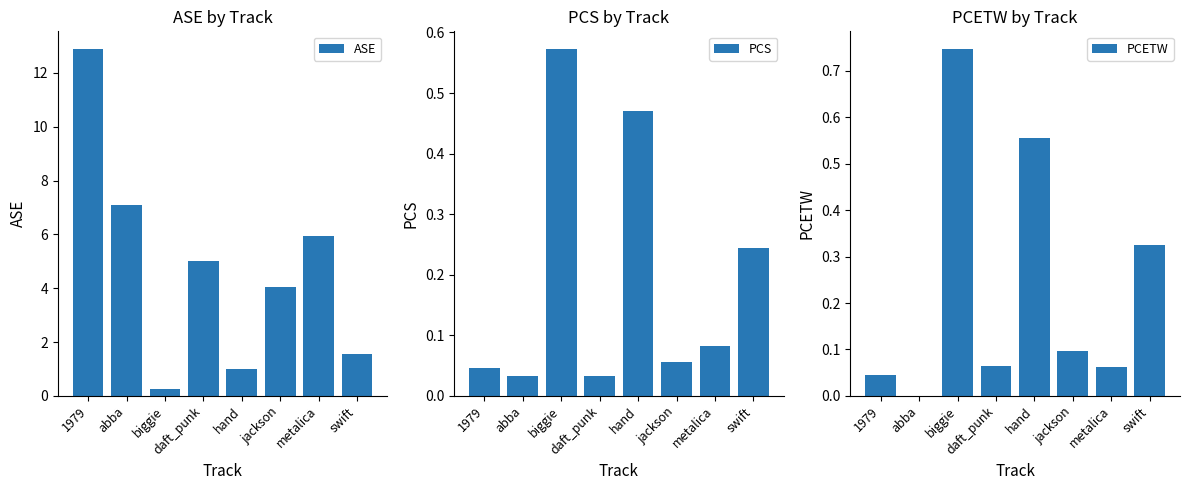

True or false: PCS has a value of 0.8 at biggie.

False